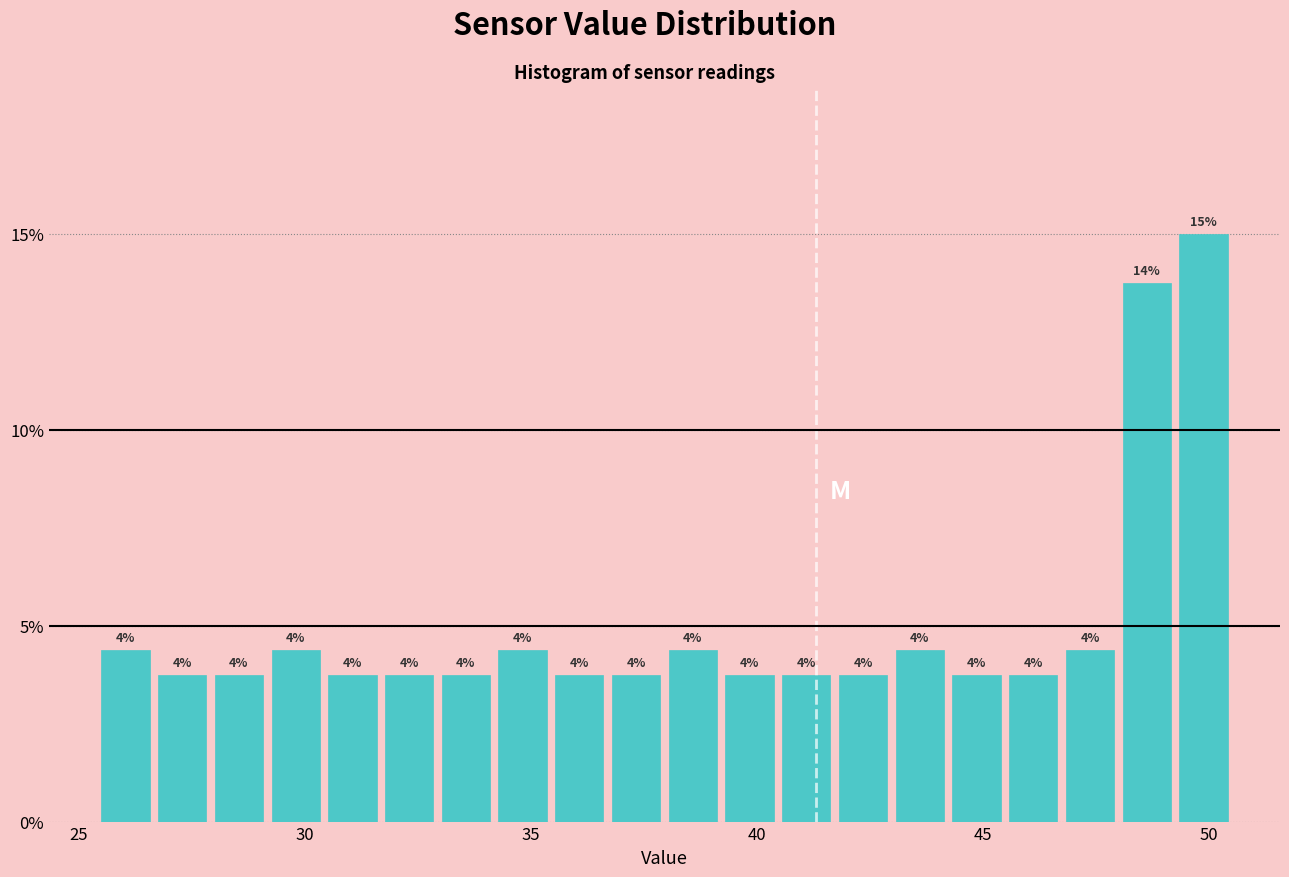

Around what value on the x-axis is the tallest bar? Give the approximate position of its centre, as read against the axis.

50.0